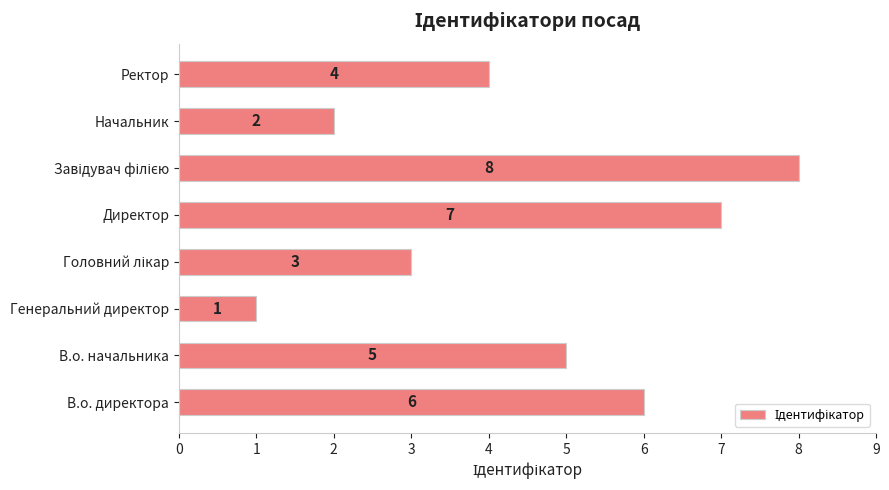

What is the maximum value shown in the chart?

8